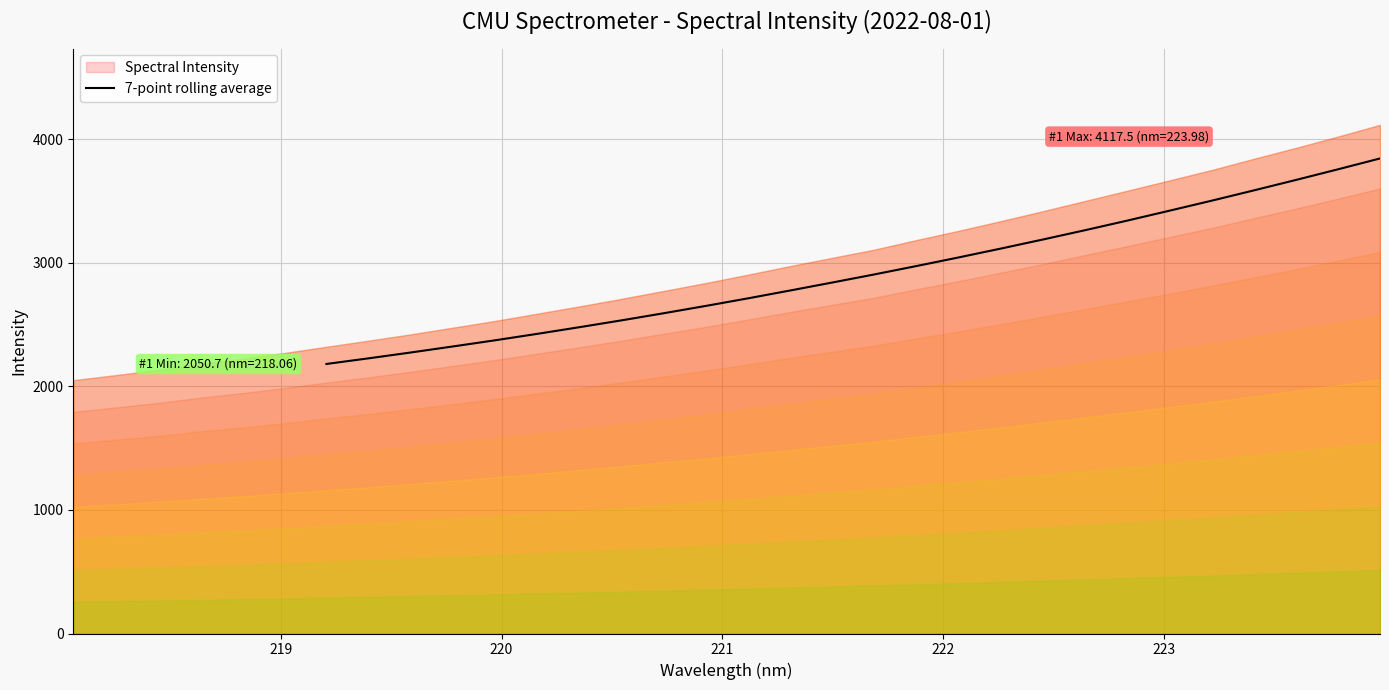

True or false: there are more than 1 points higher than both neighbors.

False